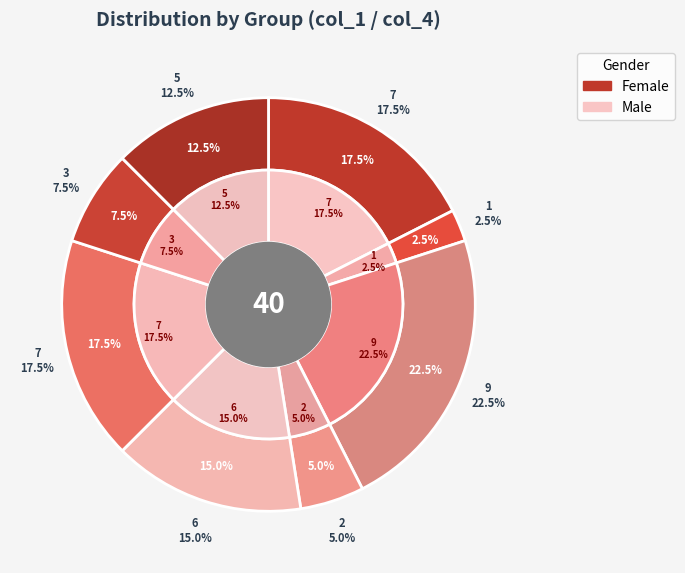

Is it true that 5 is 14% of the pie?

False